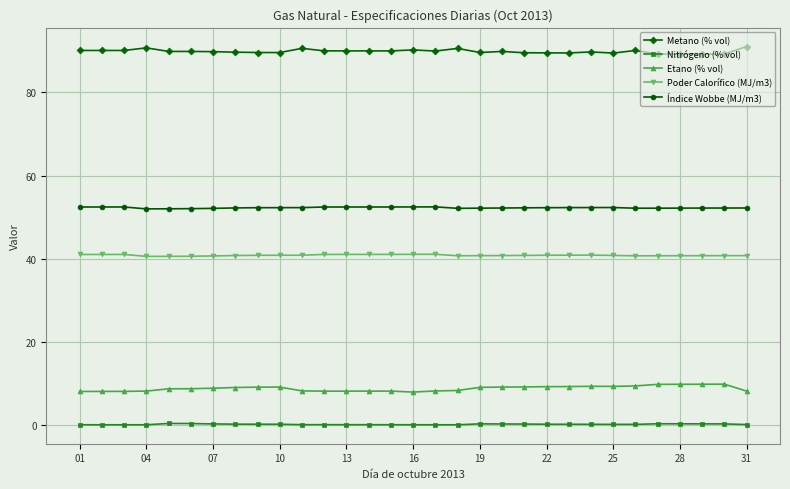

Rank the series by their maximum value, from lowest to highest.

Nitrógeno (% vol), Etano (% vol), Poder Calorífico (MJ/m3), Índice Wobbe (MJ/m3), Metano (% vol)